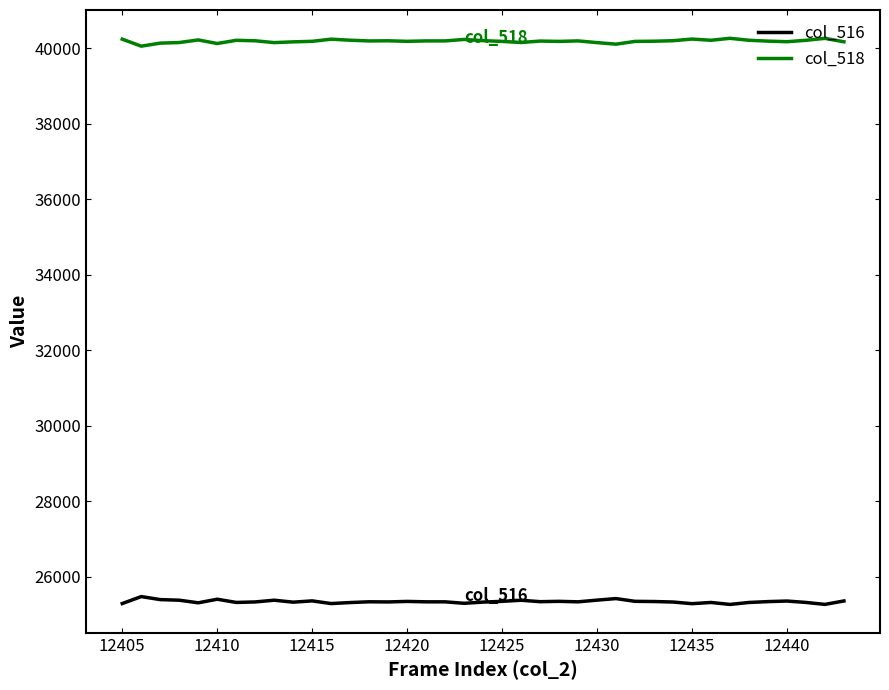

True or false: col_518 and col_516 cross at least once.

False